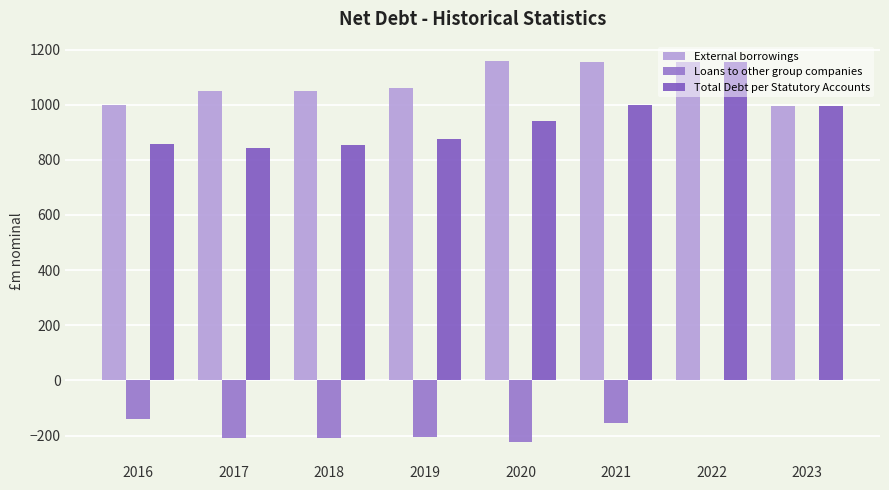

Rank the series by their maximum value, from lowest to highest.

Loans to other group companies, Total Debt per Statutory Accounts, External borrowings